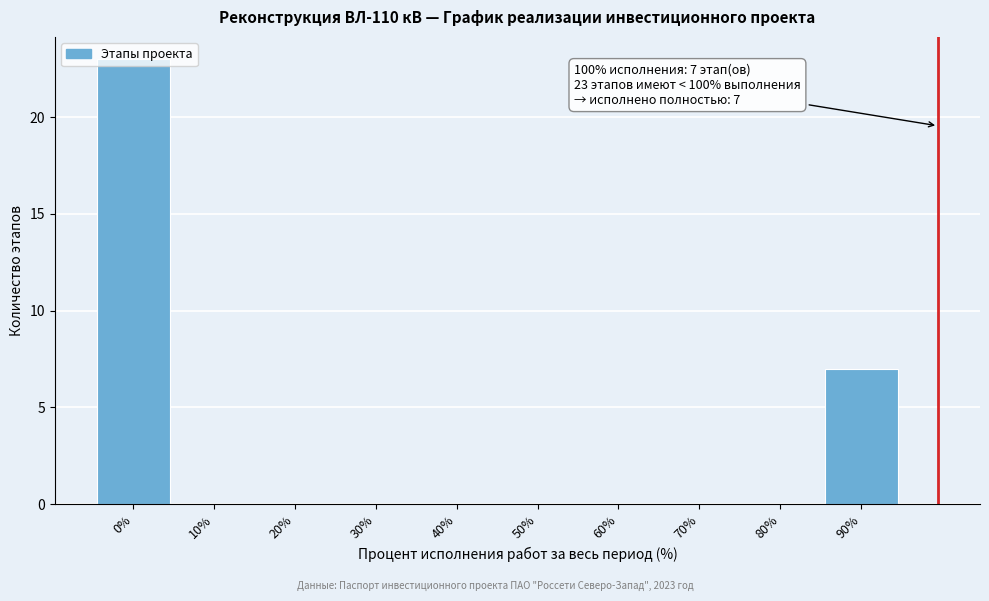

What is the maximum value shown in the chart?

23